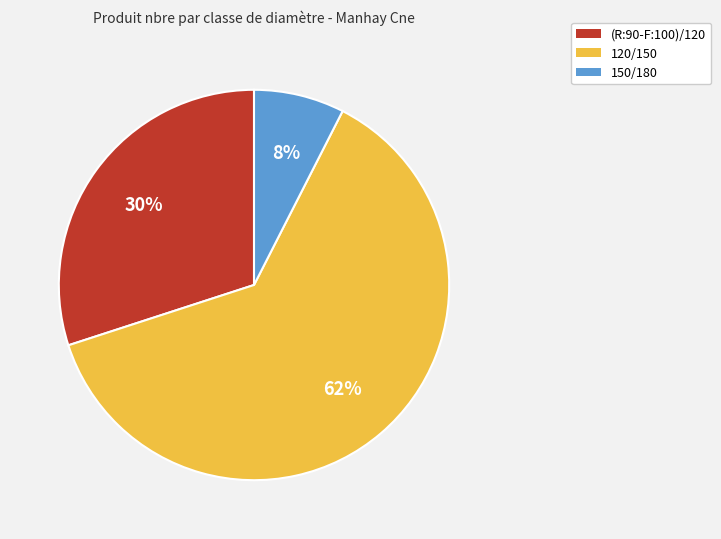

The 120/150 slice represents 74% of the pie. True or false?

False